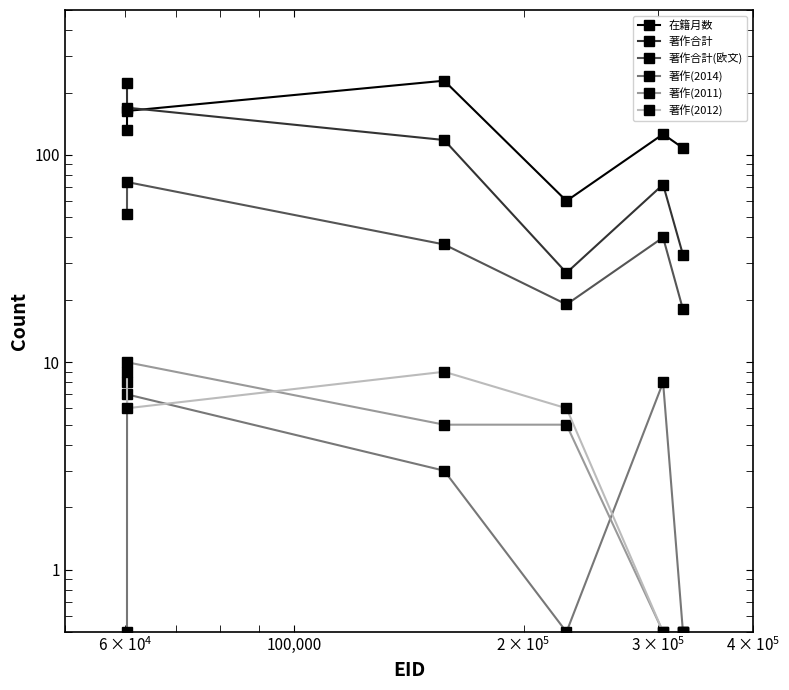

How many times do 著作(2011) and 著作(2012) cross each other?

2